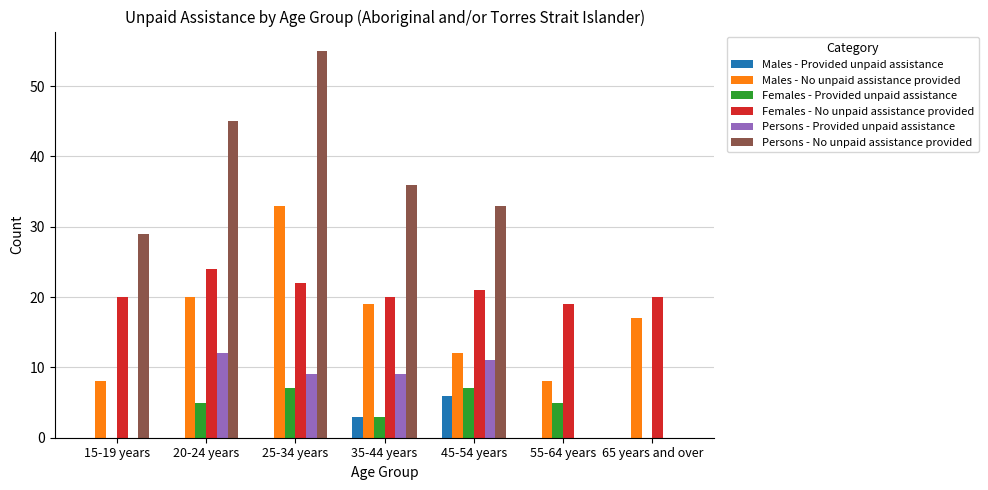

Reading left to right, list all the values displayed in this chart.

Males - Provided unpaid assistance: 15-19 years=0	20-24 years=0	25-34 years=0	35-44 years=3	45-54 years=6	55-64 years=0	65 years and over=0
Males - No unpaid assistance provided: 15-19 years=8	20-24 years=20	25-34 years=33	35-44 years=19	45-54 years=12	55-64 years=8	65 years and over=17
Females - Provided unpaid assistance: 15-19 years=0	20-24 years=5	25-34 years=7	35-44 years=3	45-54 years=7	55-64 years=5	65 years and over=0
Females - No unpaid assistance provided: 15-19 years=20	20-24 years=24	25-34 years=22	35-44 years=20	45-54 years=21	55-64 years=19	65 years and over=20
Persons - Provided unpaid assistance: 15-19 years=0	20-24 years=12	25-34 years=9	35-44 years=9	45-54 years=11	55-64 years=0	65 years and over=0
Persons - No unpaid assistance provided: 15-19 years=29	20-24 years=45	25-34 years=55	35-44 years=36	45-54 years=33	55-64 years=0	65 years and over=0